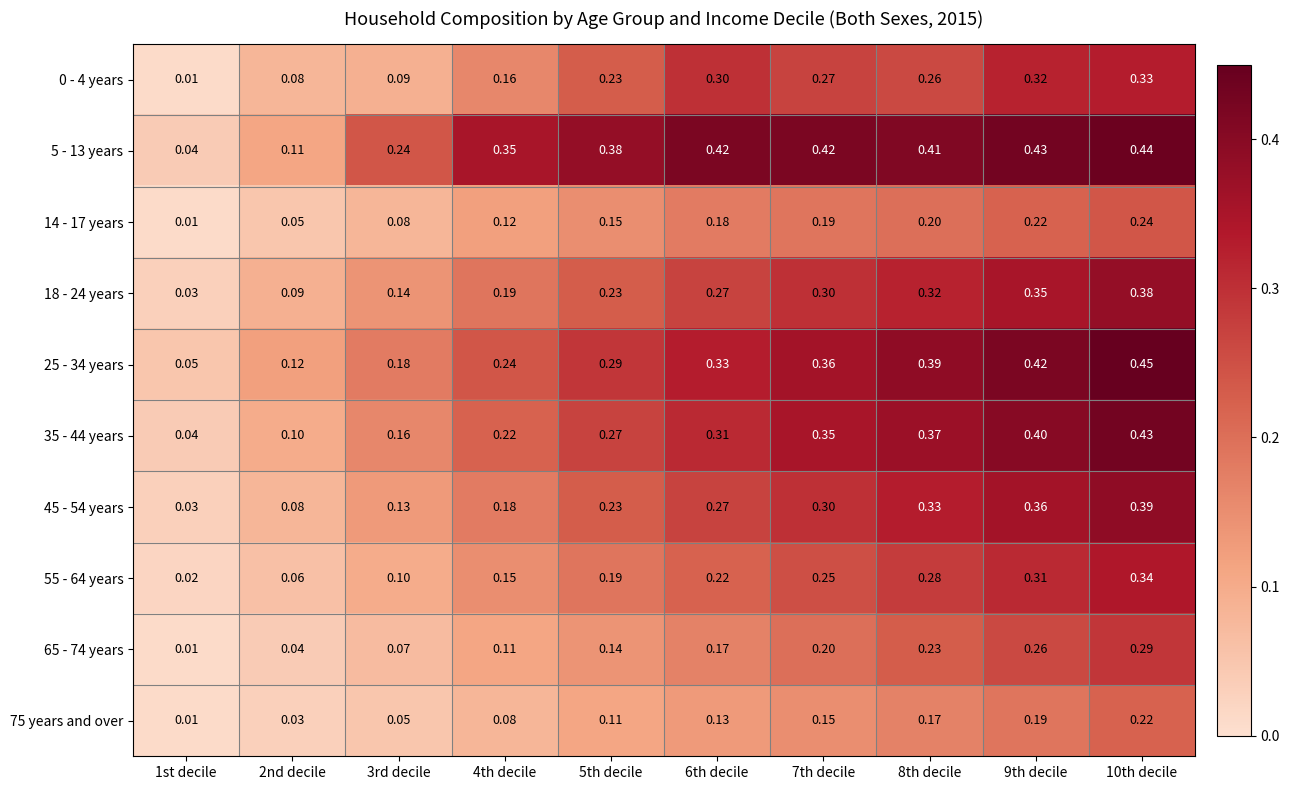

Is the value of 5 - 13 years at 2nd decile greater than the value of 75 years and over at 2nd decile?

Yes